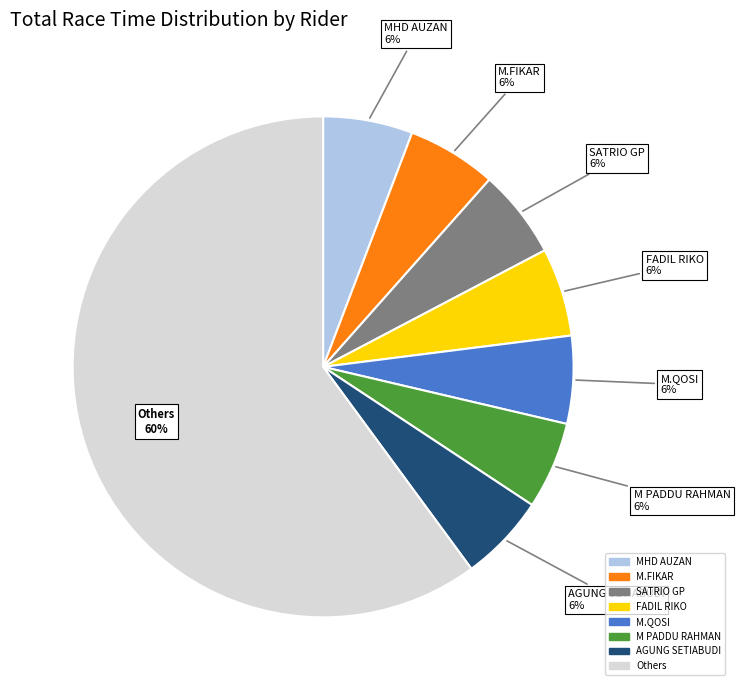

To the nearest percent, what is the average slice percentage?

12%